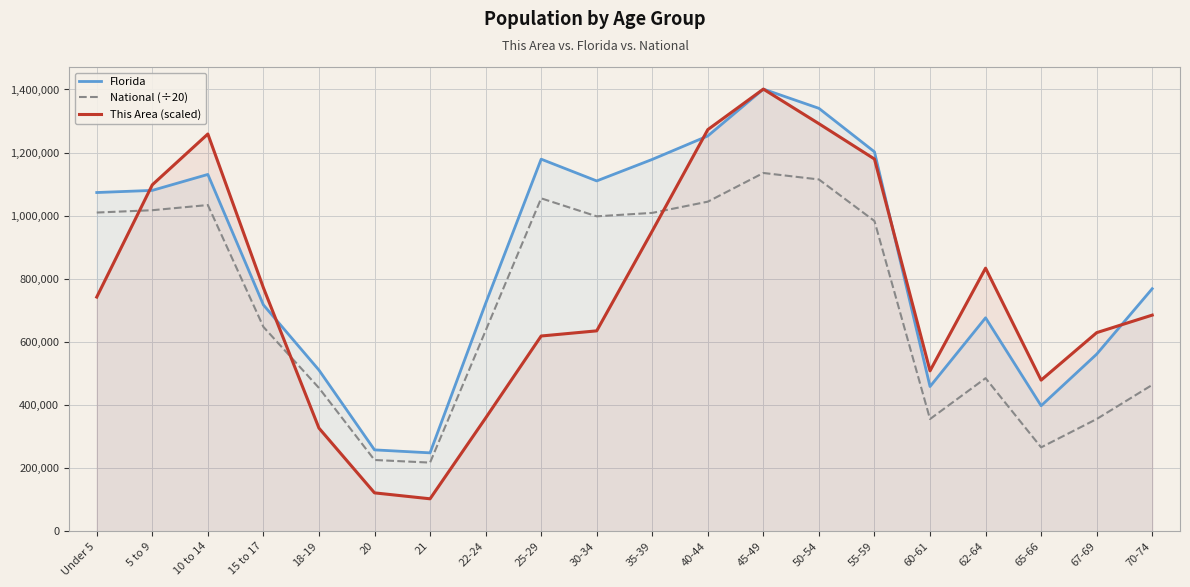

What is the label of the 1st point from the right?

70-74